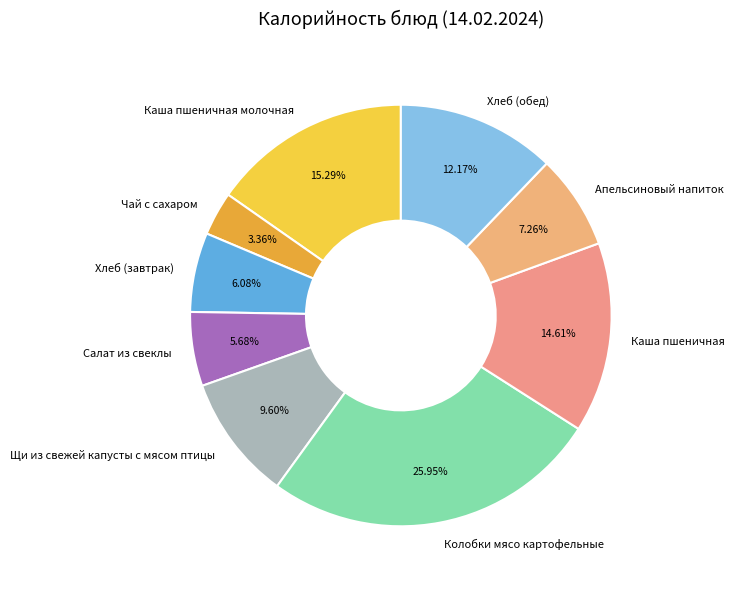

The Хлеб (обед) slice represents 12% of the pie. True or false?

True